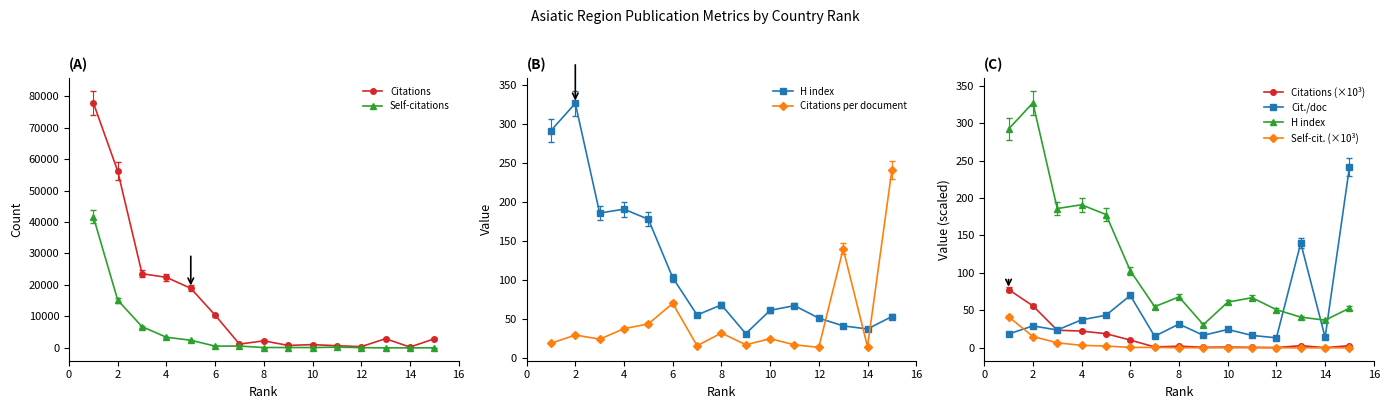

The Citations per document series shows 2.9 at 14. True or false?

False